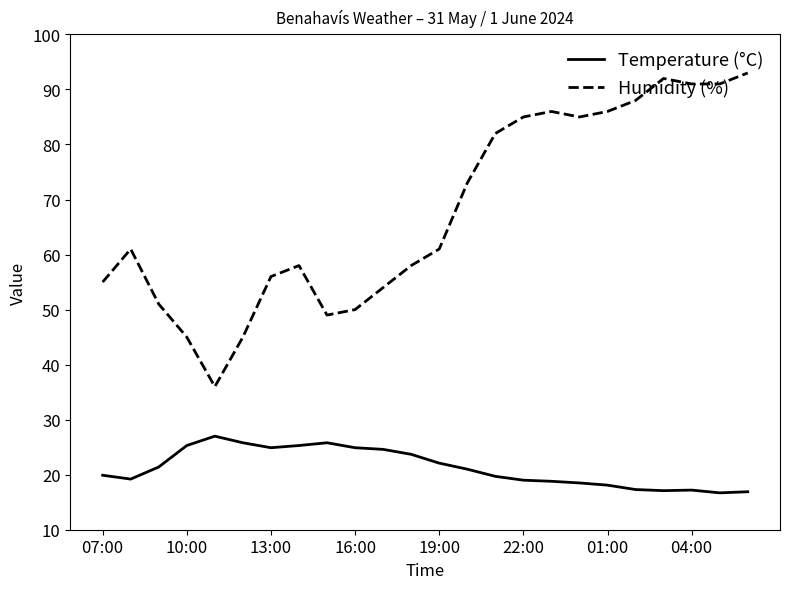

True or false: Humidity (%) and Temperature (°C) cross at least once.

False